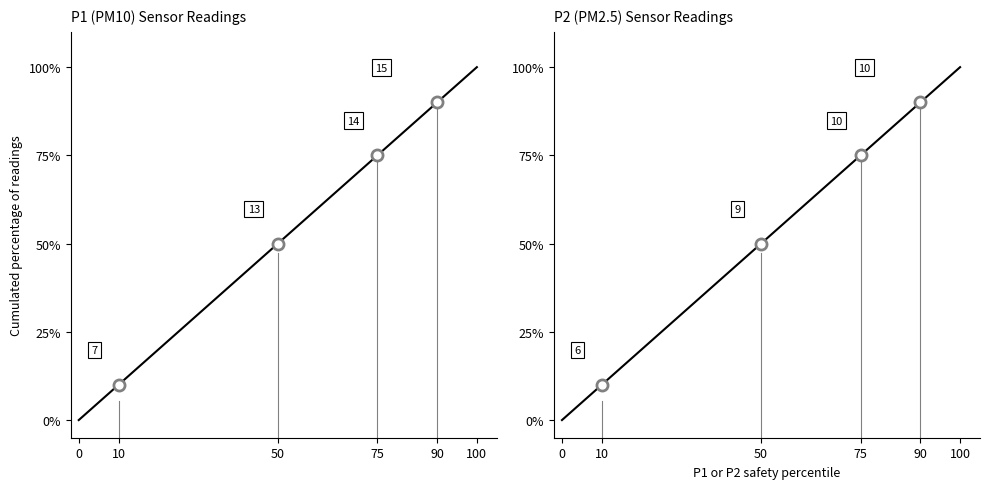

Which series has the largest range (max minus min)?

P1 (PM10) Sensor Readings